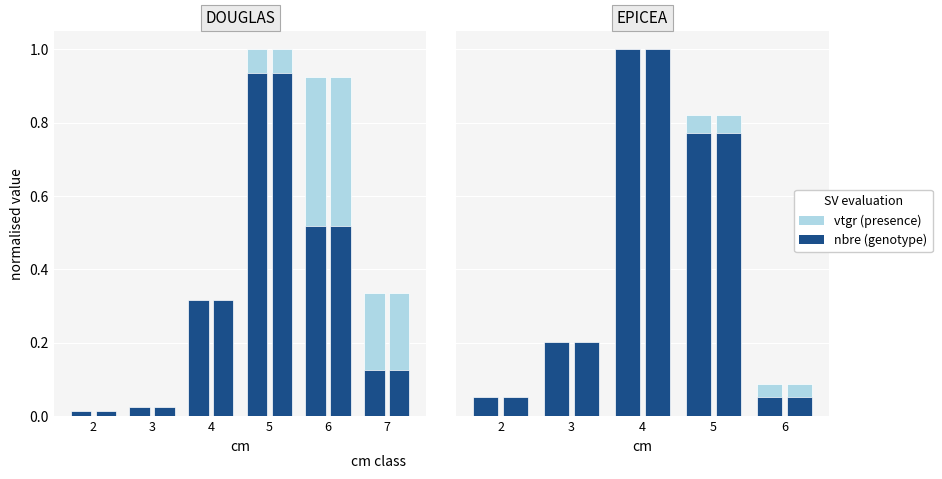

Which series changed the most between 2 and 4?

genotype